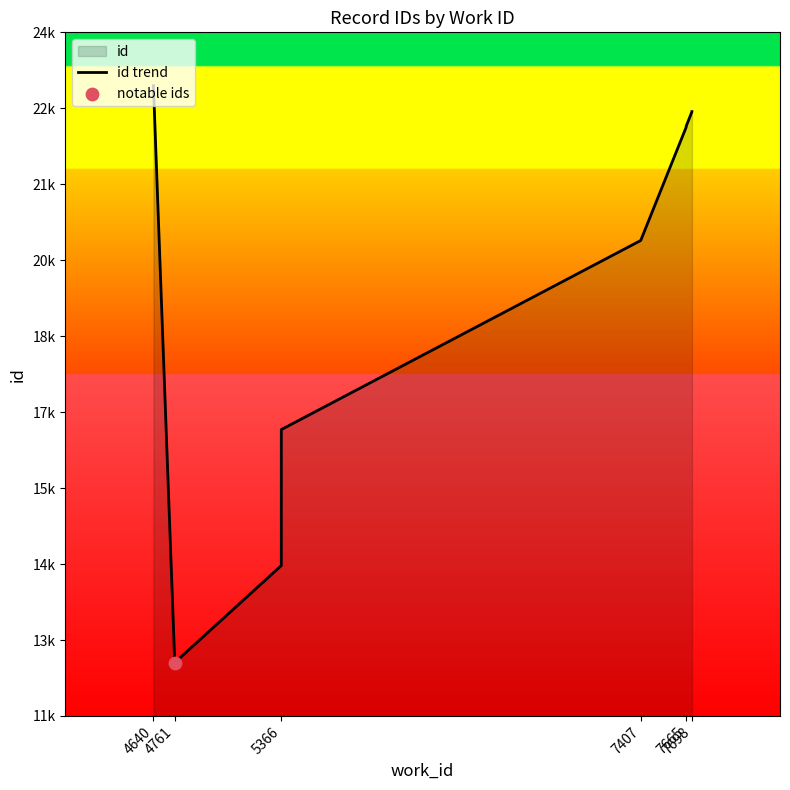

Between 5366 and 7665, which is larger?

7665